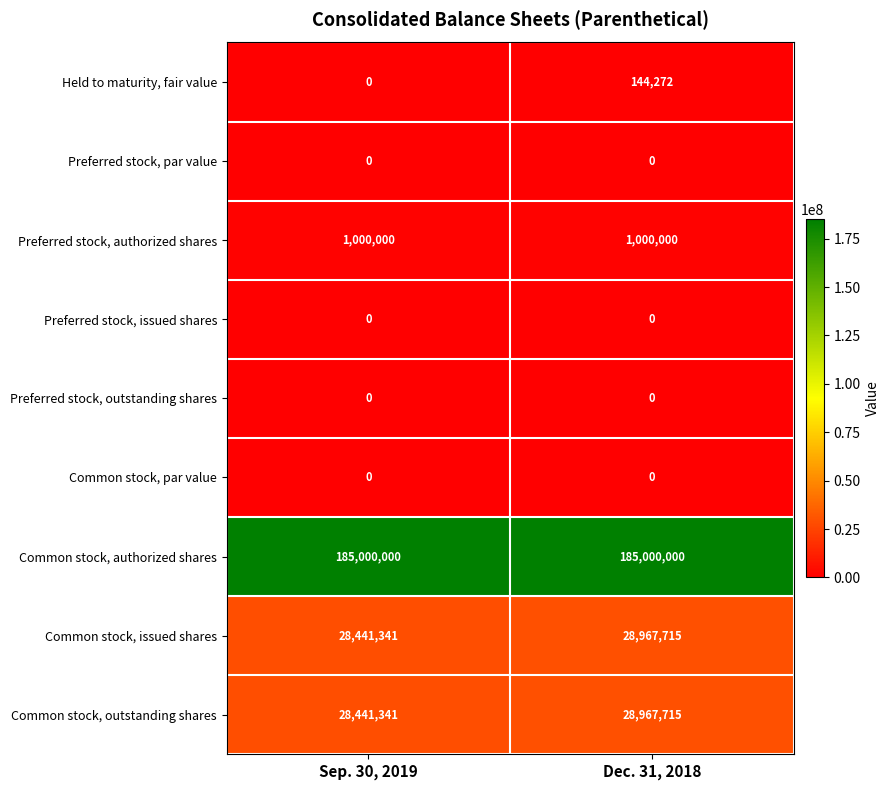

The Preferred stock, issued shares series shows 0 at Sep. 30, 2019. True or false?

True